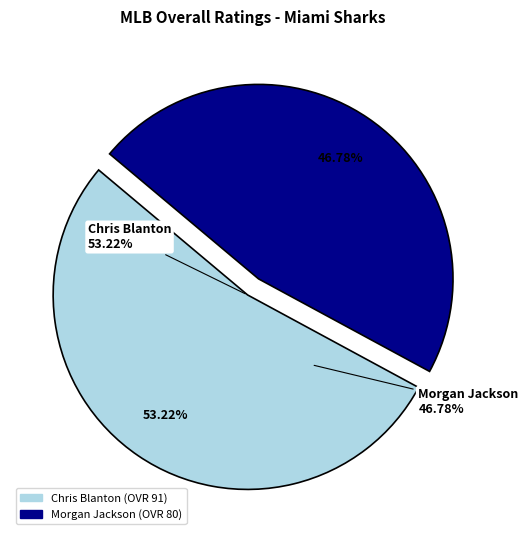

What is the total percentage of Morgan Jackson and Chris Blanton?

100.0%